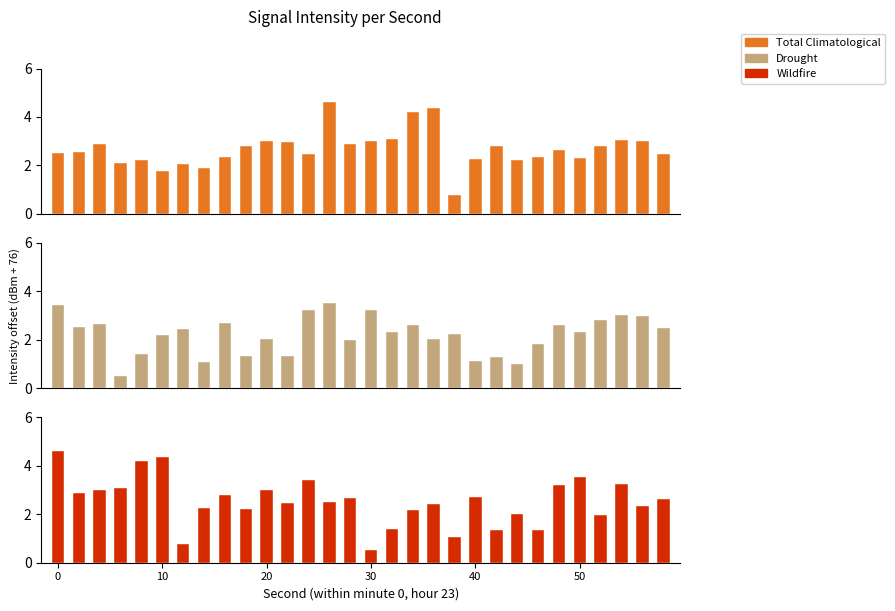

Are the bars horizontal?

No